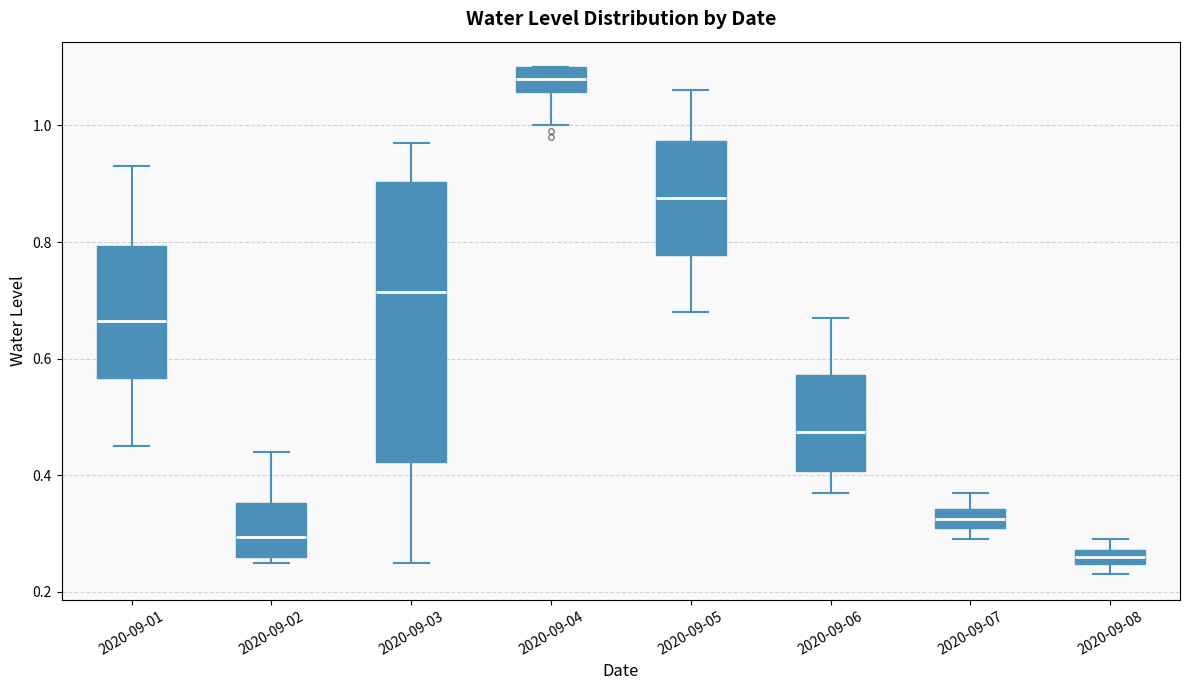

Where is the upper edge of the box for 2020-09-07 on the y-axis? The values are not printed on the chart, so give them approximately, as read against the axis.

0.34